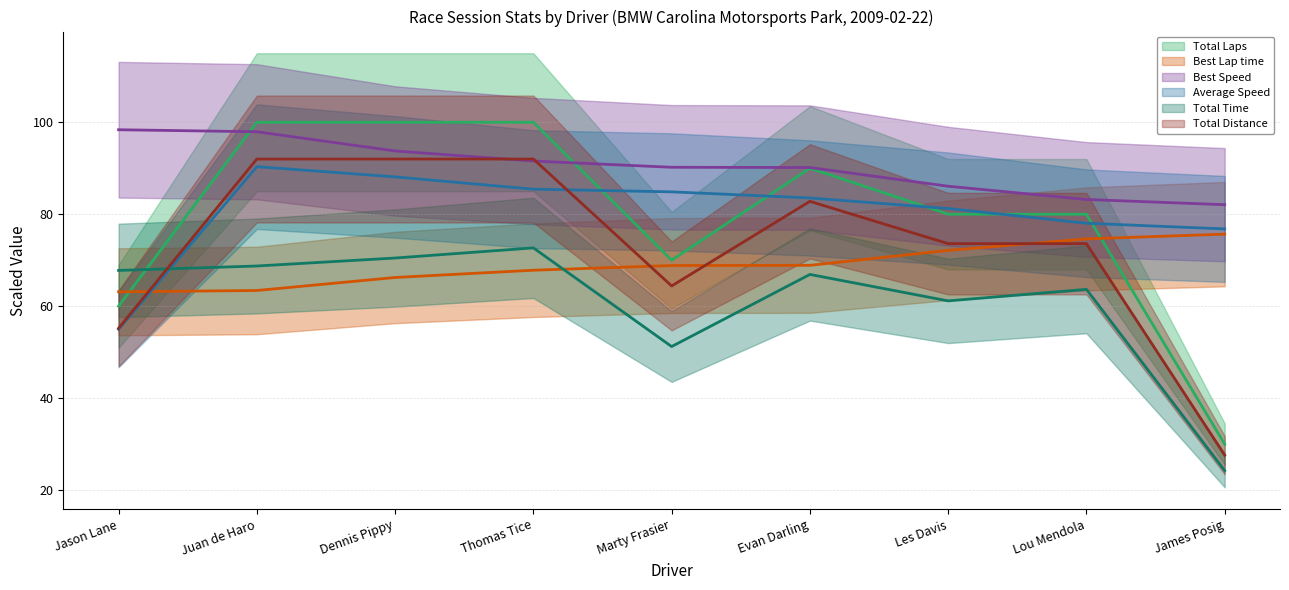

What is the label of the 1st point from the left?

Jason Lane